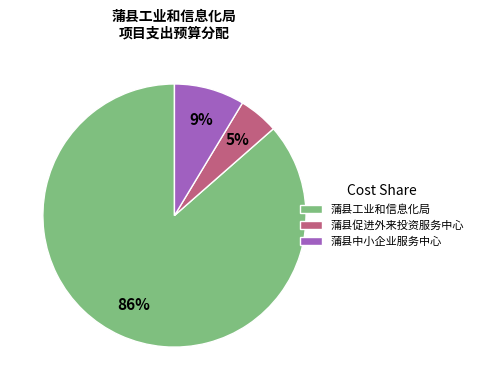

How many slices are in this pie chart?

3